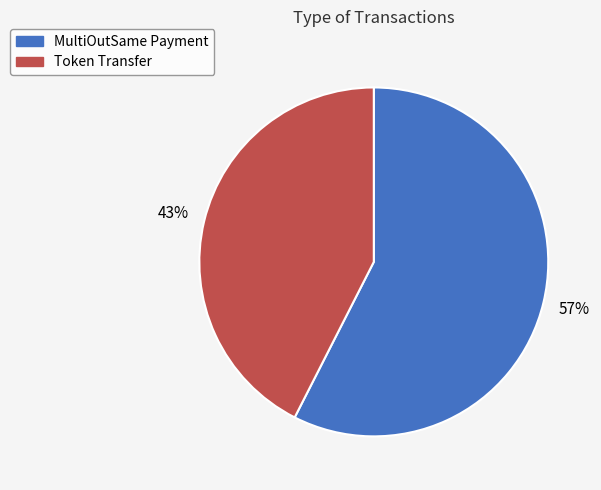

To the nearest percent, what is the average slice percentage?

50%